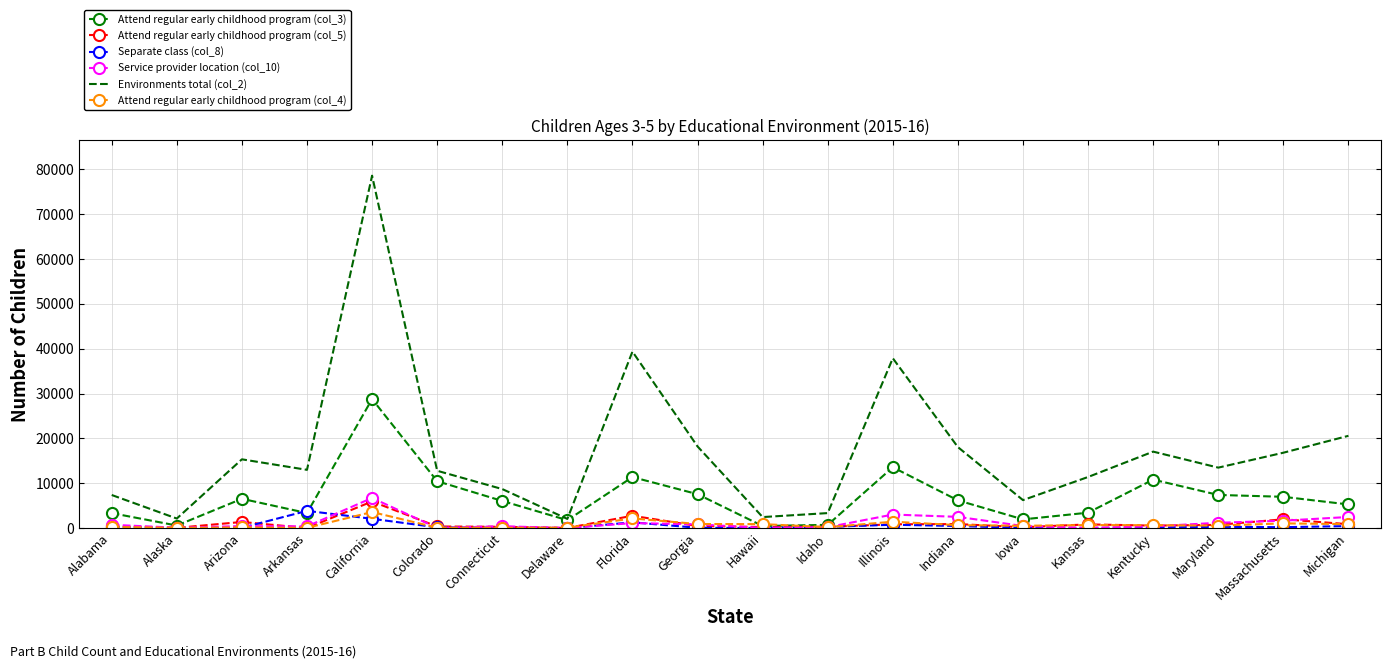

Which series changed the most between Alabama and Kentucky?

Environments total (col_2)